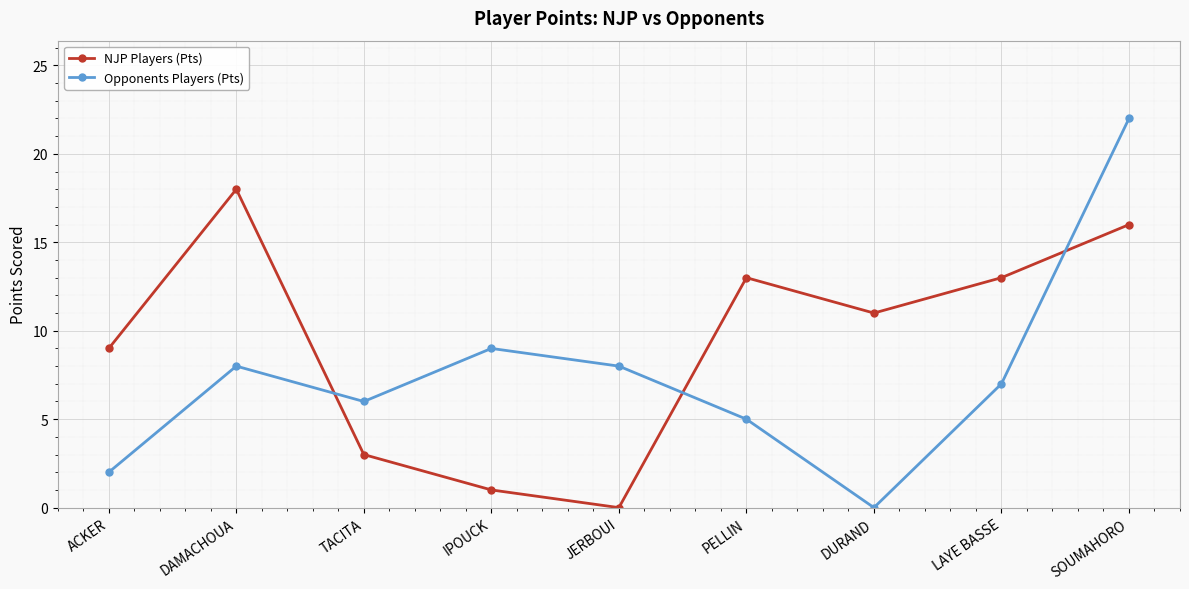

How many interior local peaks does the NJP Players (Pts) series have?

2